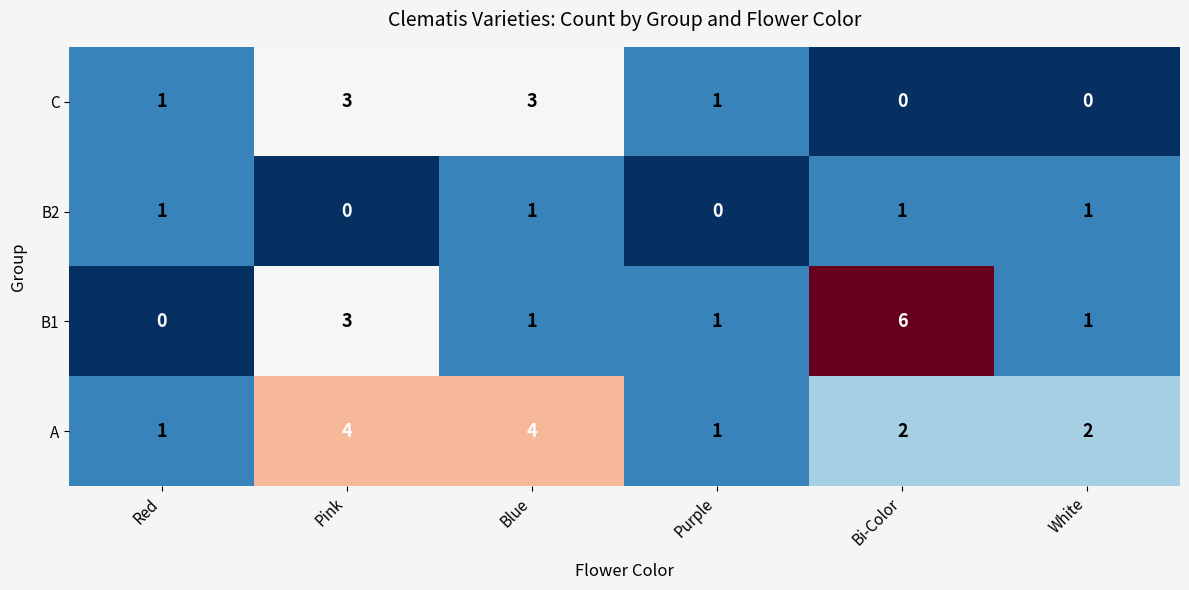

How many categories are shown in the chart?

6